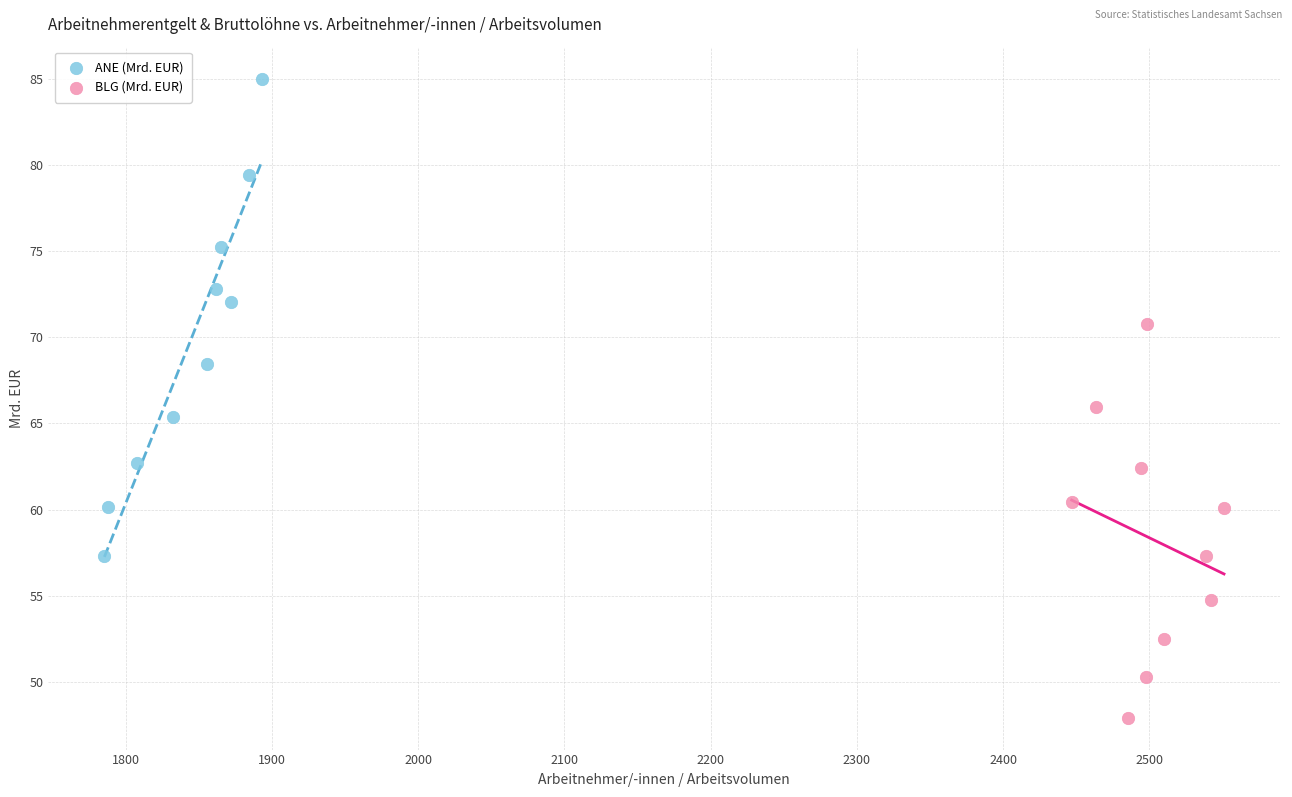

Which series contains the lowest Y value?

BLG (Mrd. EUR)